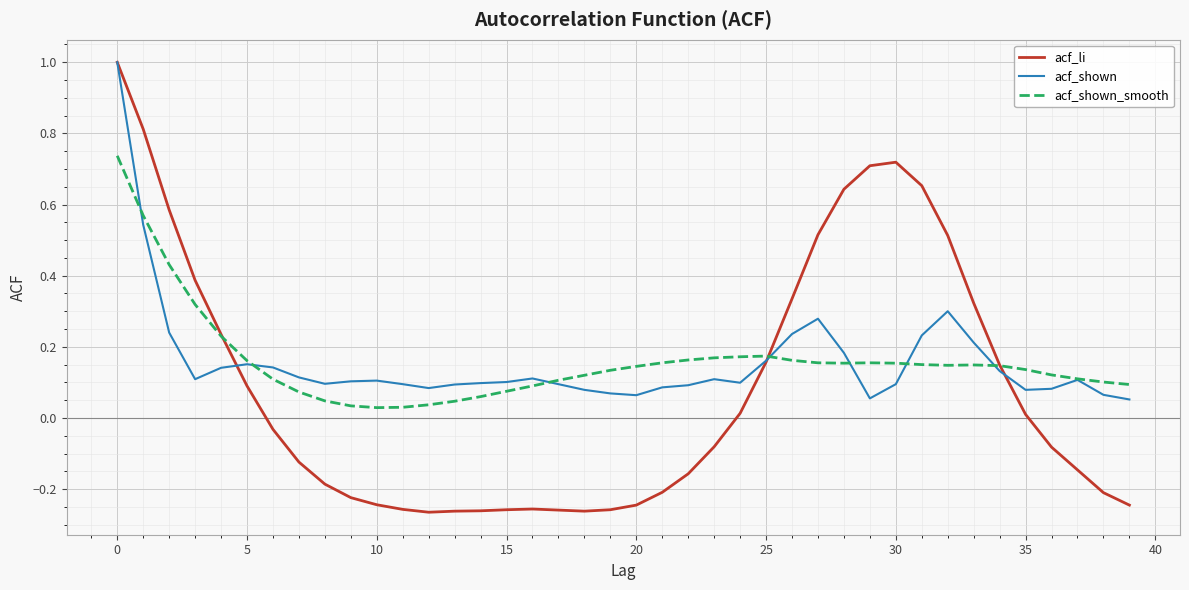

What is the greatest value displayed?

1.0